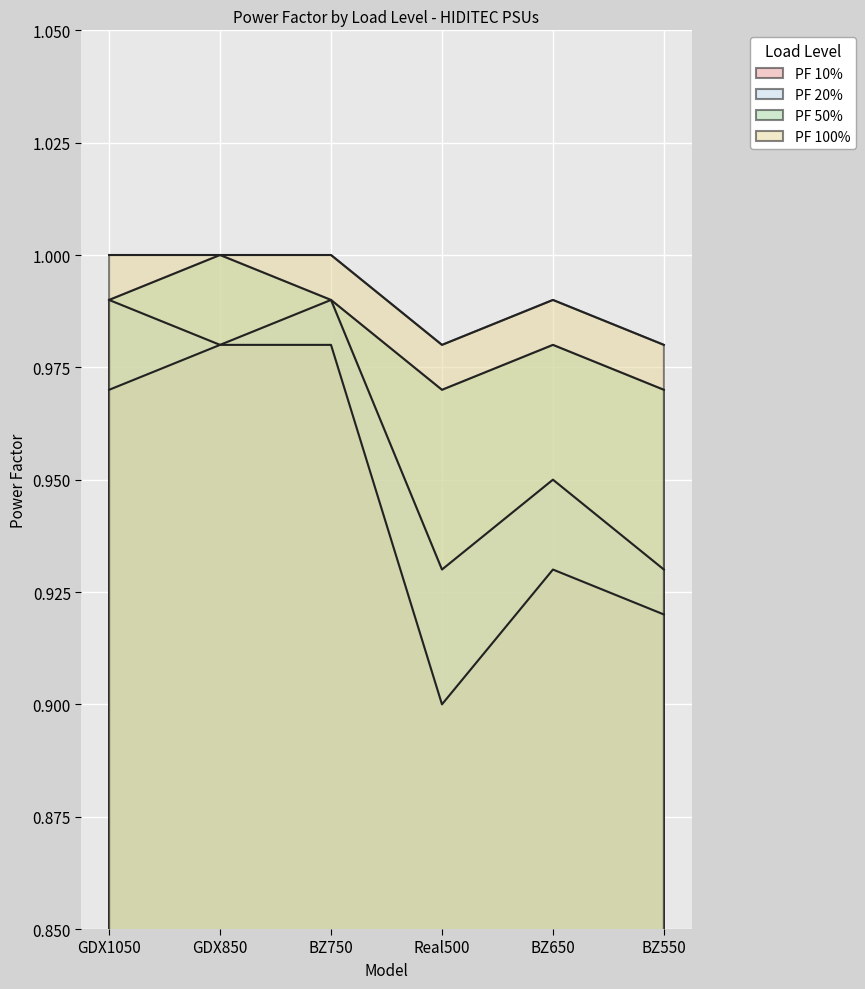

True or false: PF 10% and PF 100% intersect in this chart.

False